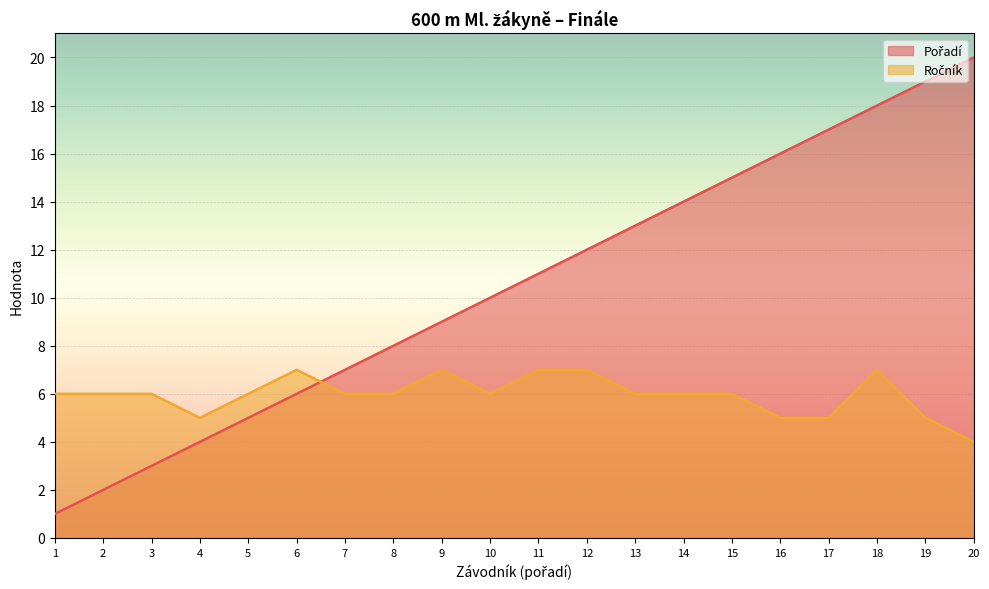

What is the total value across all series at 8?

14